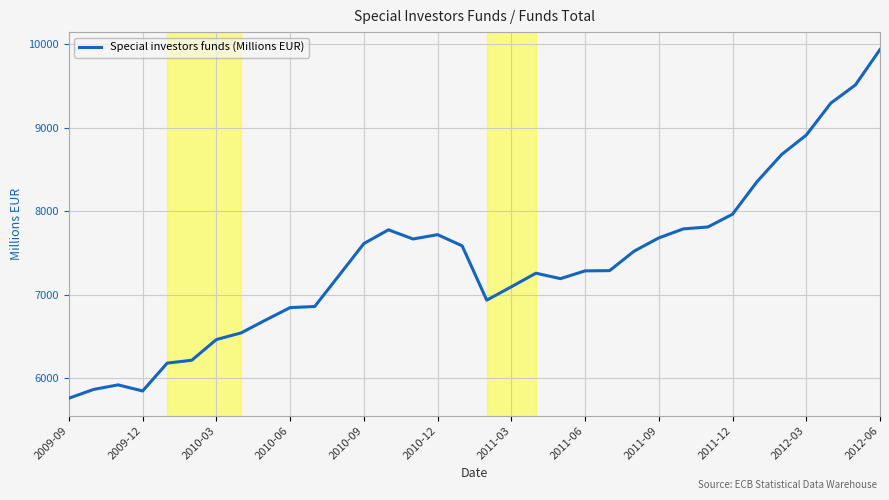

How many distinct data groups are displayed?

1